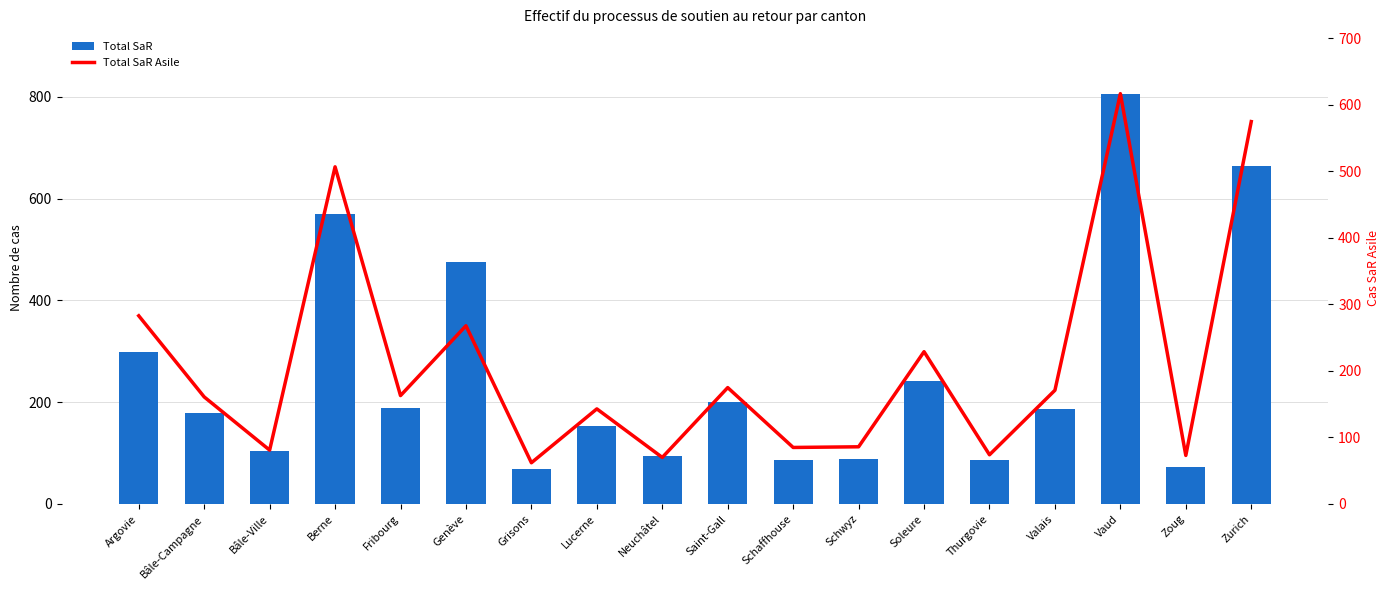

Which series has the widest spread of values?

Total SaR